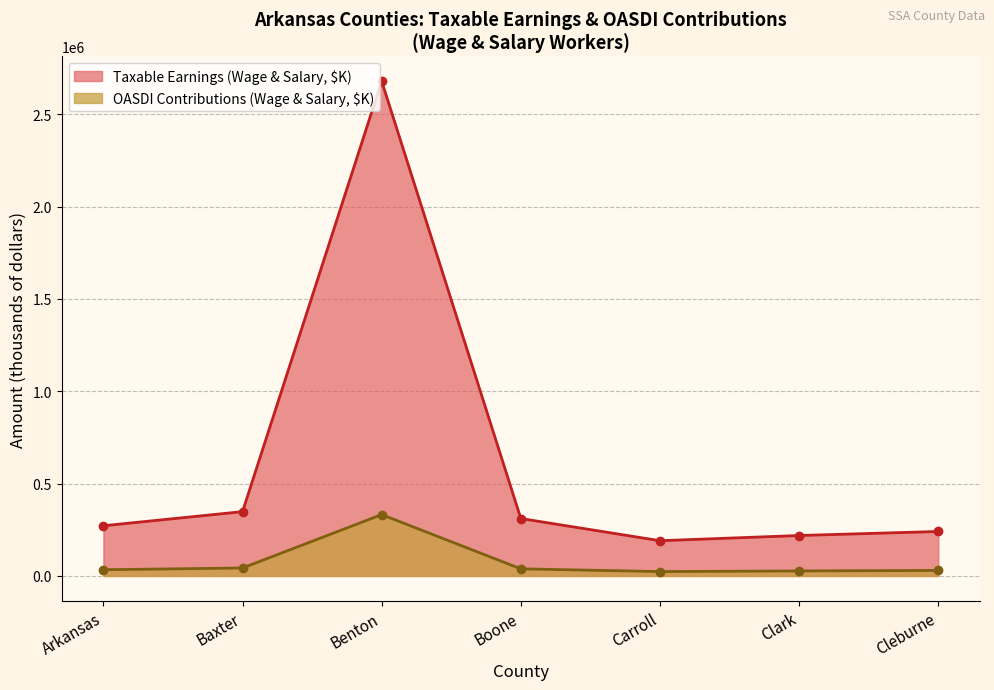

Is it true that OASDI Contributions (Wage & Salary, $K) equals 20433 at Boone?

False